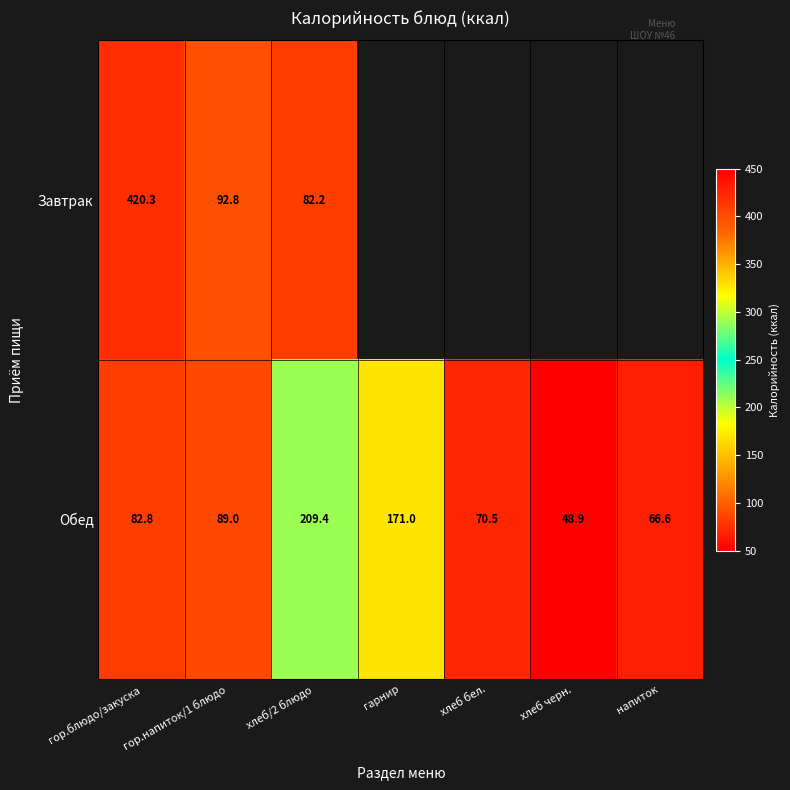

Which category has the lowest value in the Обед series?

хлеб черн.